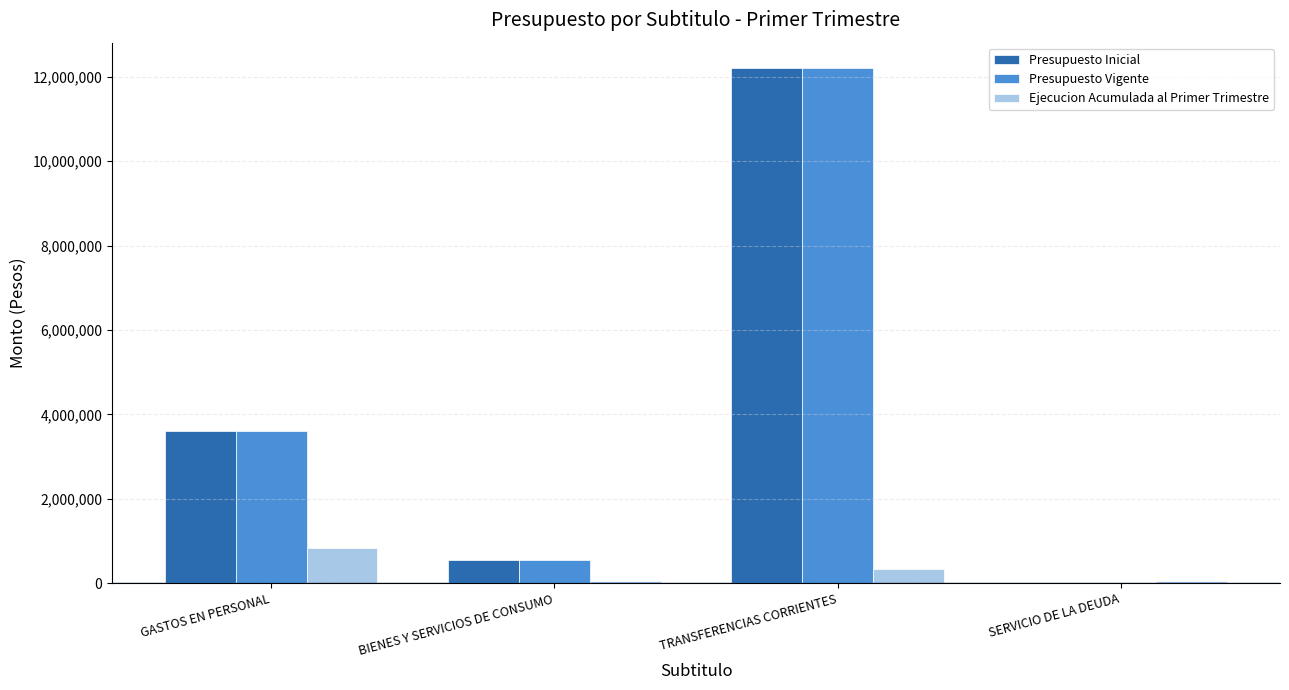

What is the sum of all Ejecucion Acumulada al Primer Trimestre values?

1269392